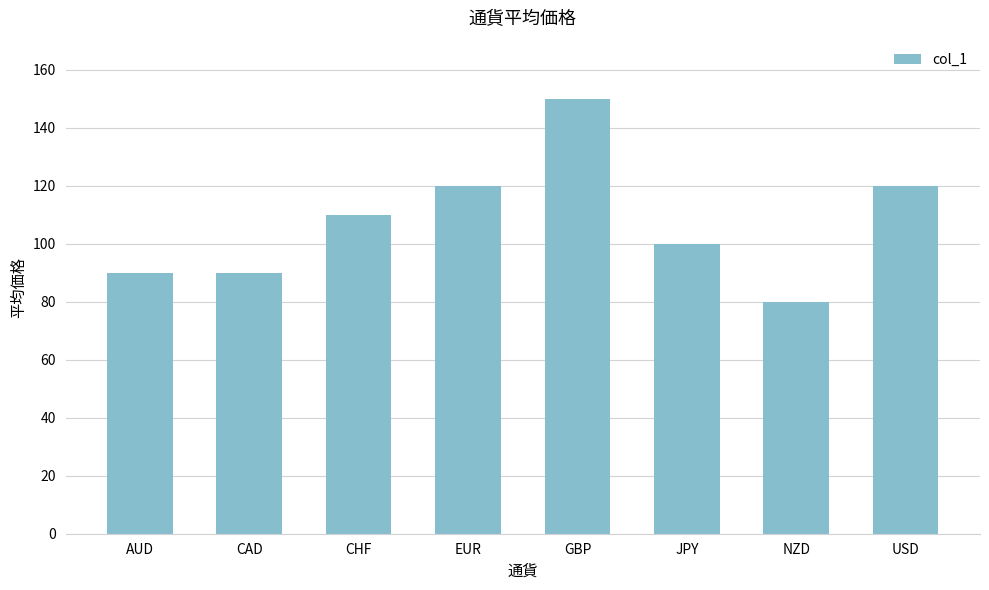

How many values are between 90 and 120?

6